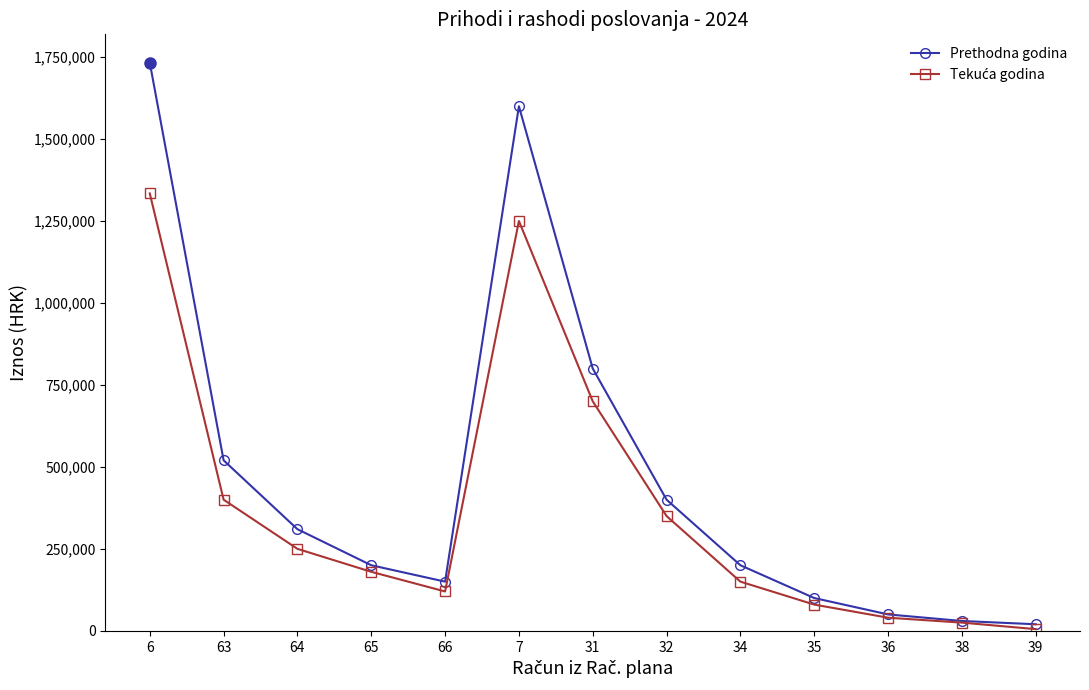

Where is the first local minimum for Prethodna godina?

66